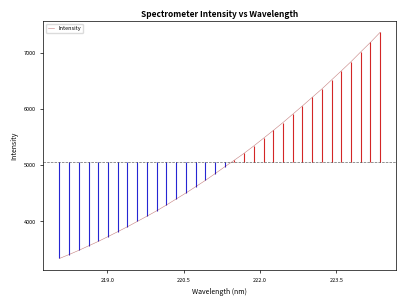

What is the smallest value displayed?

3342.1